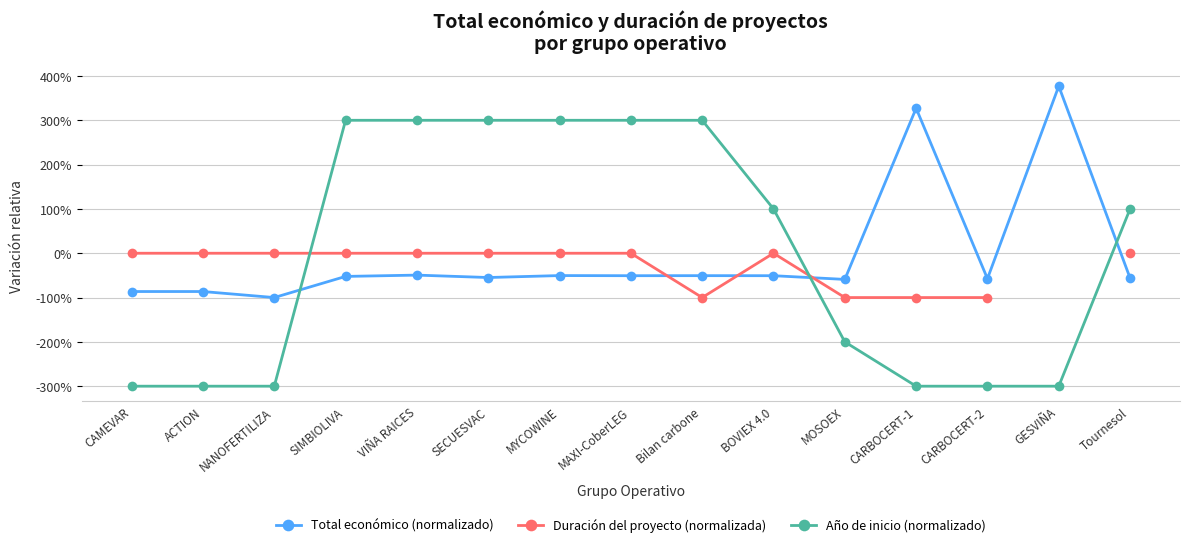

Count the number of data series in this chart.

3